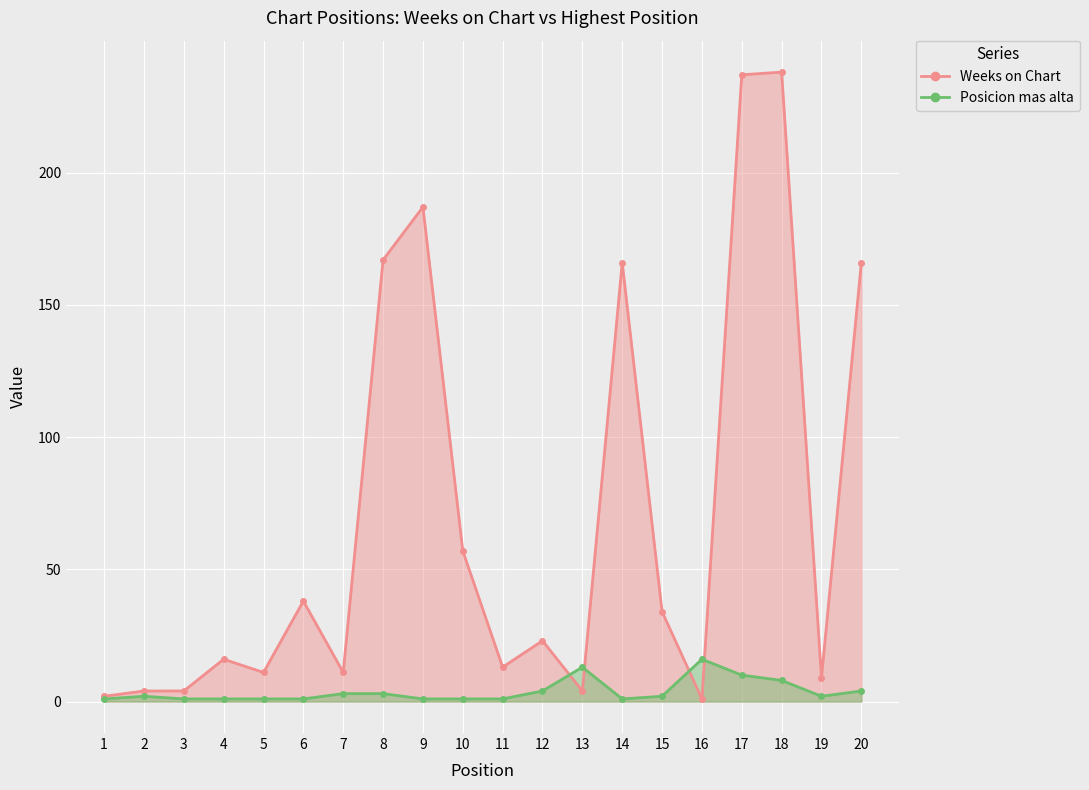

What is the minimum value shown in the chart?

1